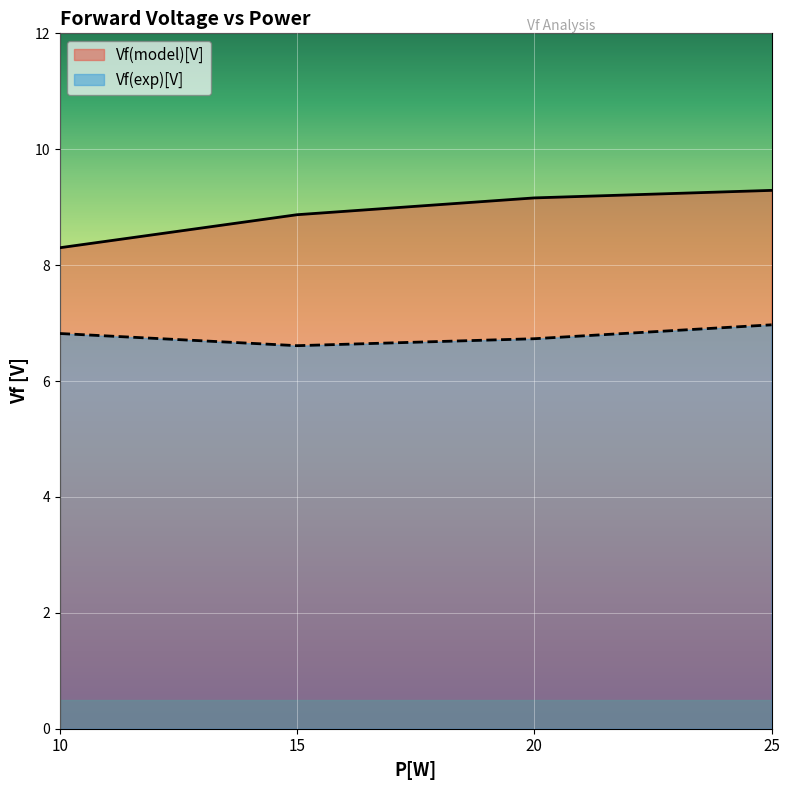

True or false: Vf(model)[V] and Vf(exp)[V] intersect in this chart.

False